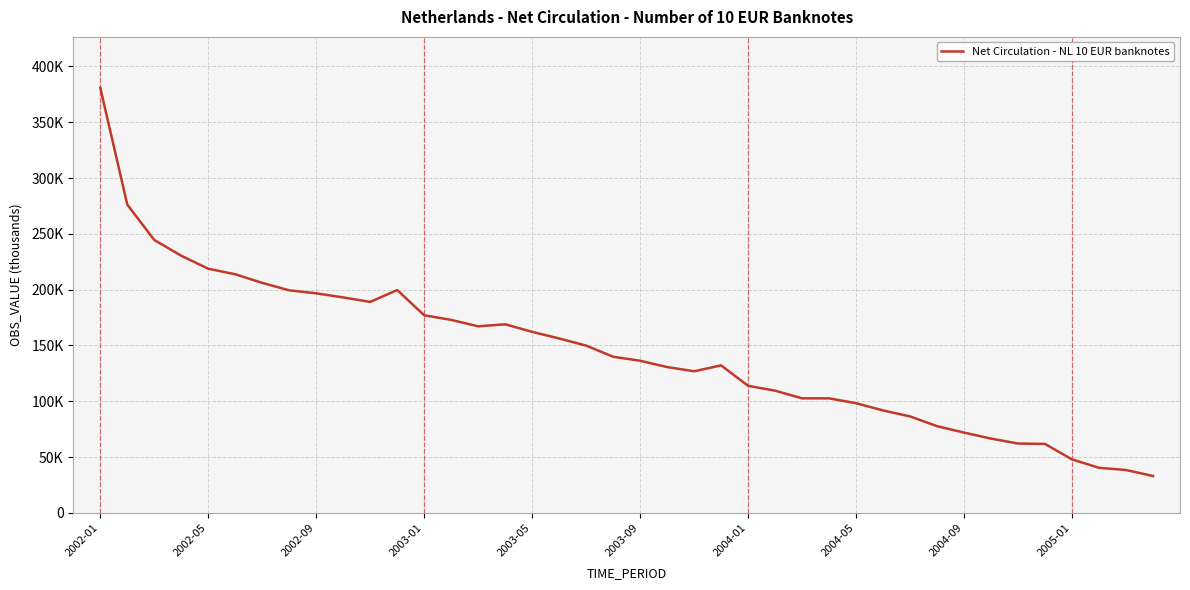

Does the chart display data point markers on the line(s)?

No